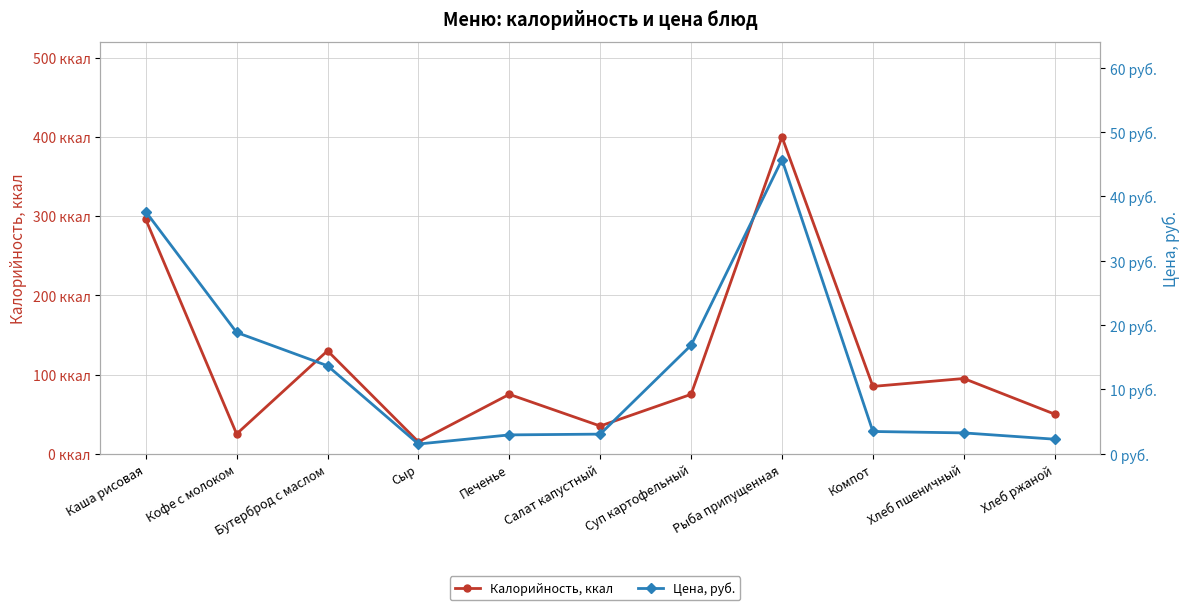

True or false: Калорийность, ккал and Цена, руб. intersect in this chart.

False